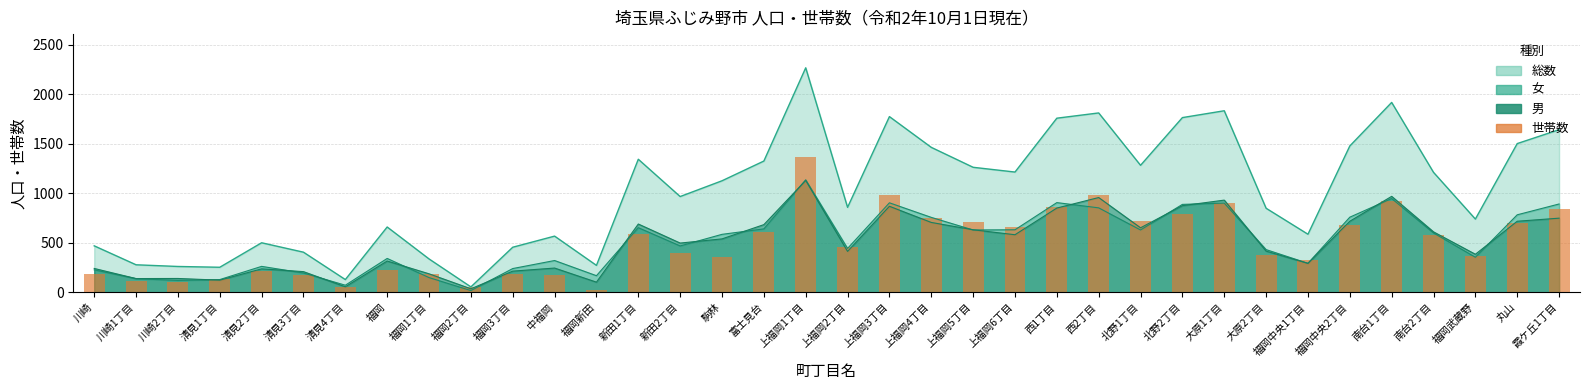

Reading left to right, what are all the values shown in this chart?

川崎=189	川崎1丁目=120	川崎2丁目=108	清見1丁目=138	清見2丁目=214	清見3丁目=178	清見4丁目=54	福岡=222	福岡1丁目=189	福岡2丁目=56	福岡3丁目=184	中福岡=175	福岡新田=28	新田1丁目=585	新田2丁目=396	駒林=360	富士見台=609	上福岡1丁目=1366	上福岡2丁目=456	上福岡3丁目=978	上福岡4丁目=754	上福岡5丁目=710	上福岡6丁目=665	西1丁目=859	西2丁目=983	北野1丁目=723	北野2丁目=796	大原1丁目=901	大原2丁目=380	福岡中央1丁目=325	福岡中央2丁目=680	南台1丁目=923	南台2丁目=576	福岡武蔵野=368	丸山=704	霞ケ丘1丁目=841